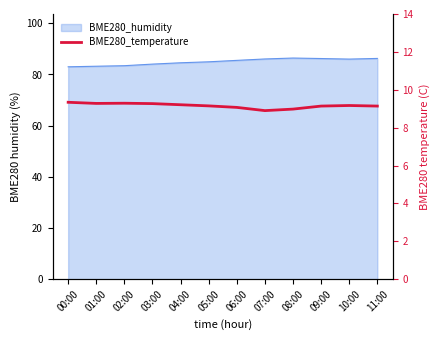

What is the approximate value at 10:00?

9.2